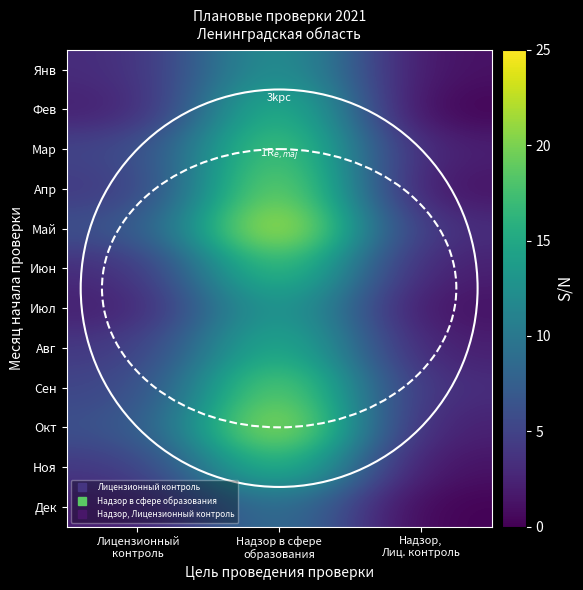

At how many categories does at least one series exceed 13?

1